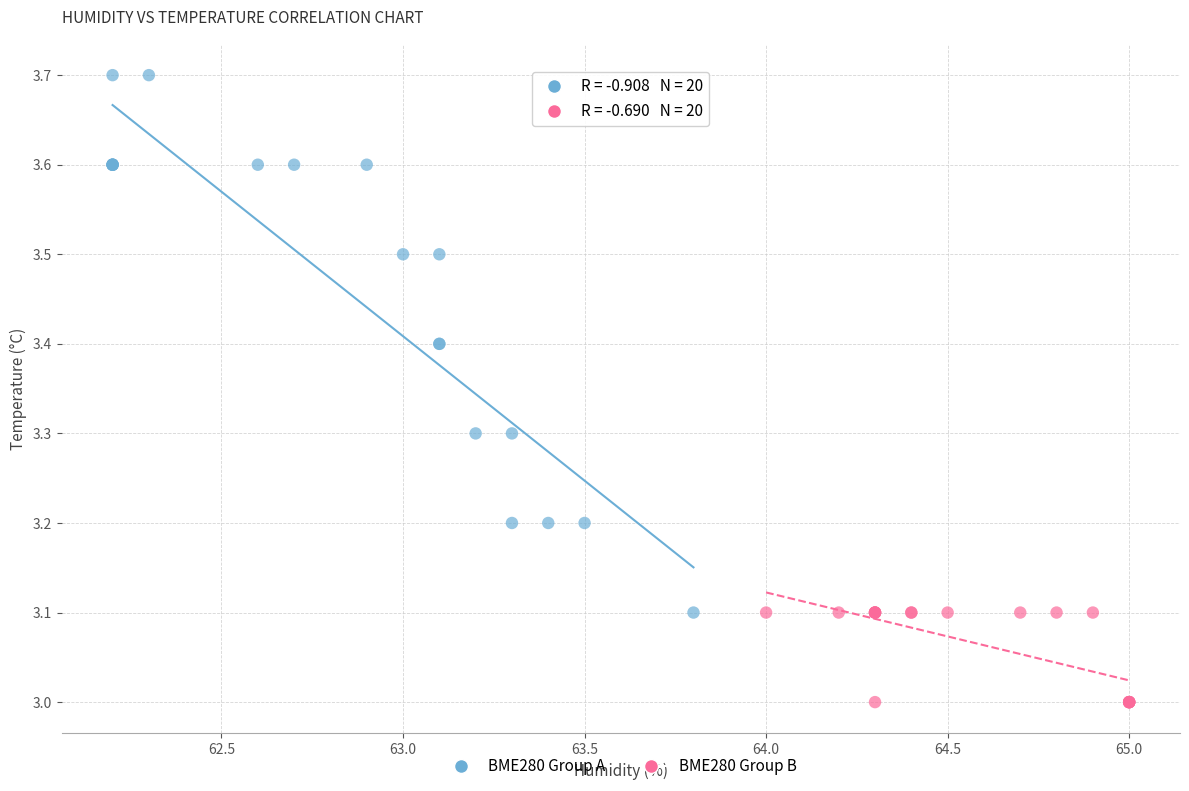

What are all the series names shown in the legend?

BME280 Group A, BME280 Group B